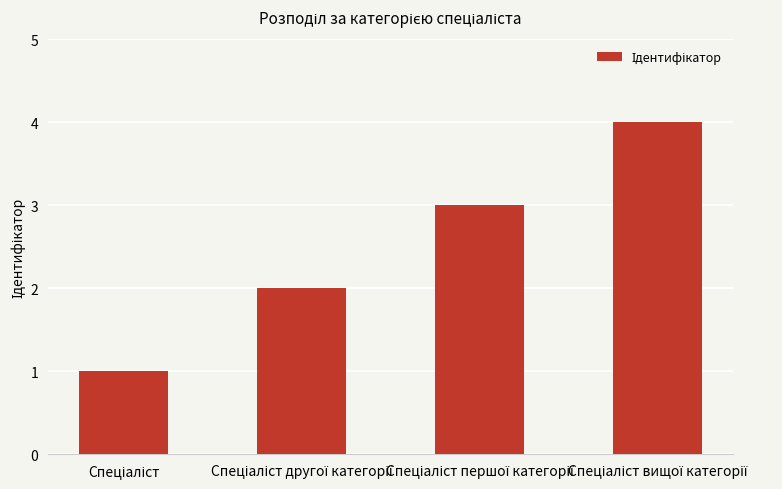

What is the sum of all values?

10